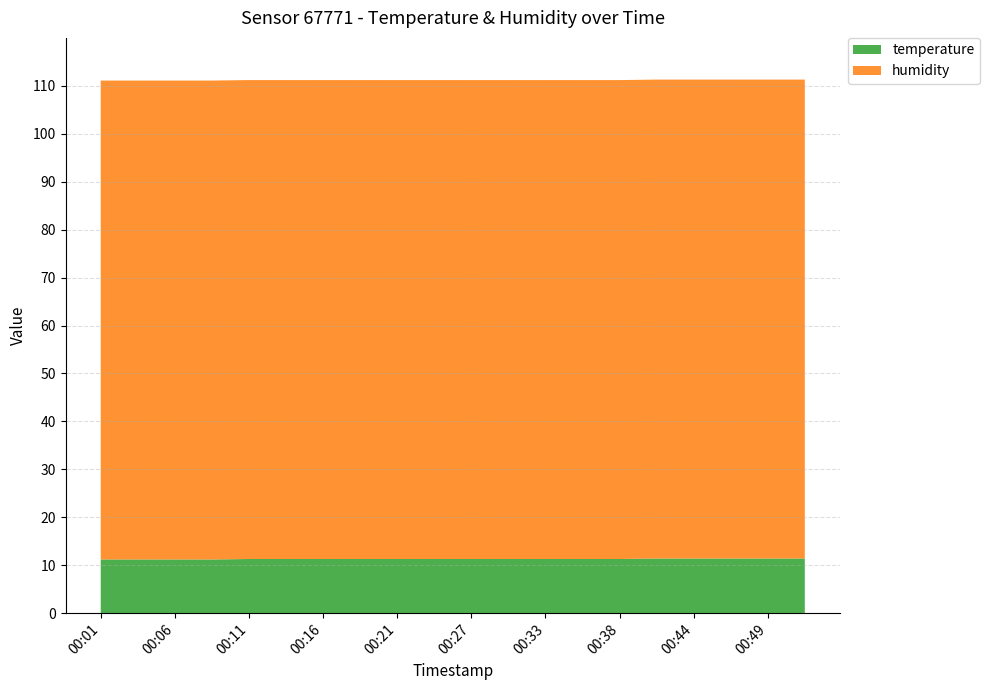

Reading left to right, extract all data points from this chart.

temperature: 11.2	11.2	11.2	11.2	11.3	11.3	11.3	11.3	11.3	11.3	11.3	11.3	11.3	11.3	11.3	11.4	11.4	11.4	11.4	11.4
humidity: 99.9	99.9	99.9	99.9	99.9	99.9	99.9	99.9	99.9	99.9	99.9	99.9	99.9	99.9	99.9	99.9	99.9	99.9	99.9	99.9